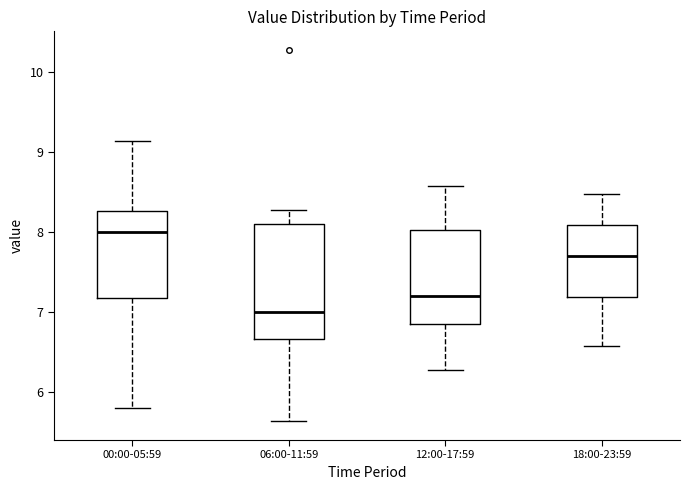

Comparing the boxes themselves (not the whiskers), which one is the tallest?

06:00-11:59